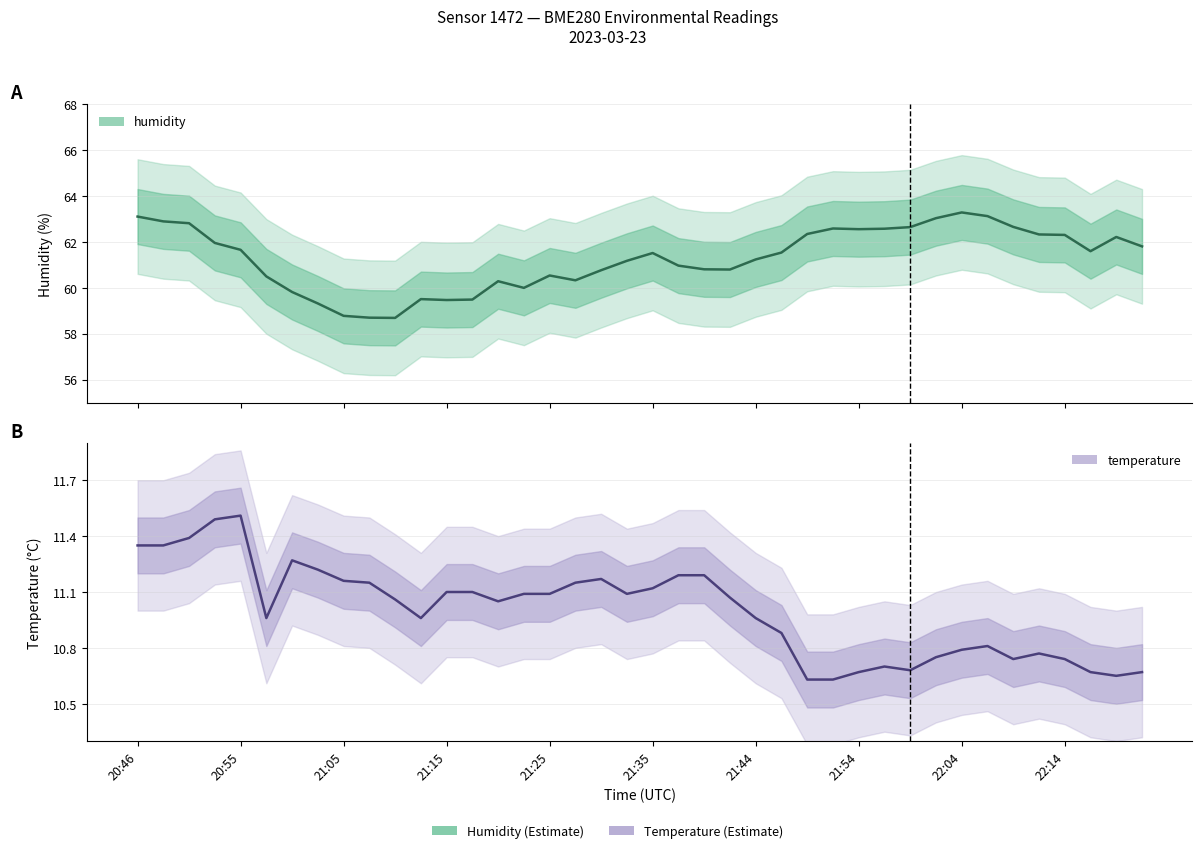

What is the total value across all series at 21:10?

69.8